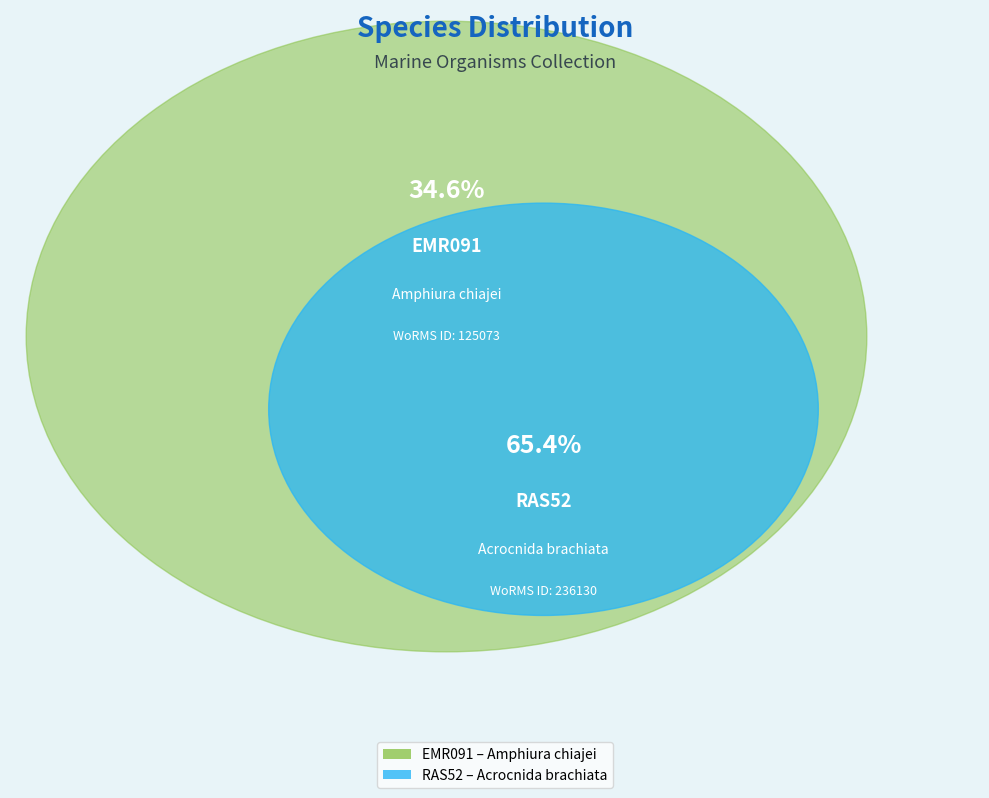

What is the change in value from EMR091 to RAS52?

+111057